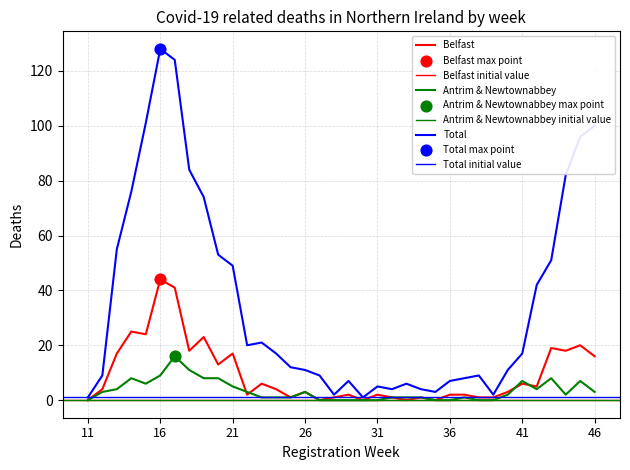

Which series has the widest spread of Y values?

Total